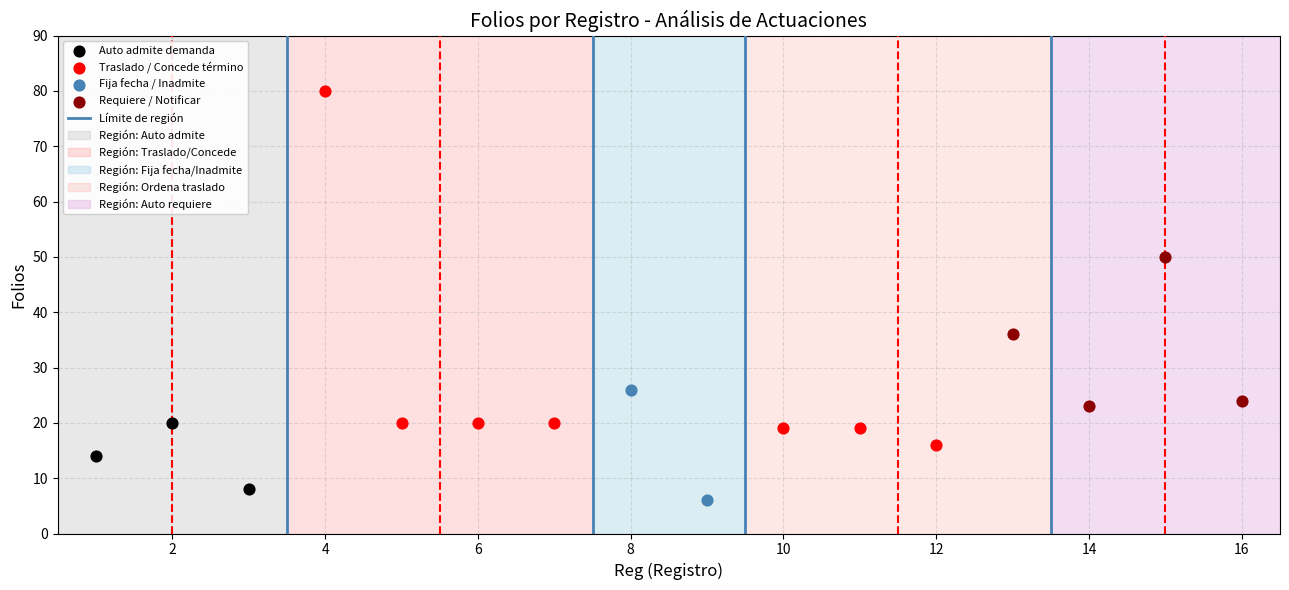

Which series contains the lowest Y value?

Fija fecha / Inadmite